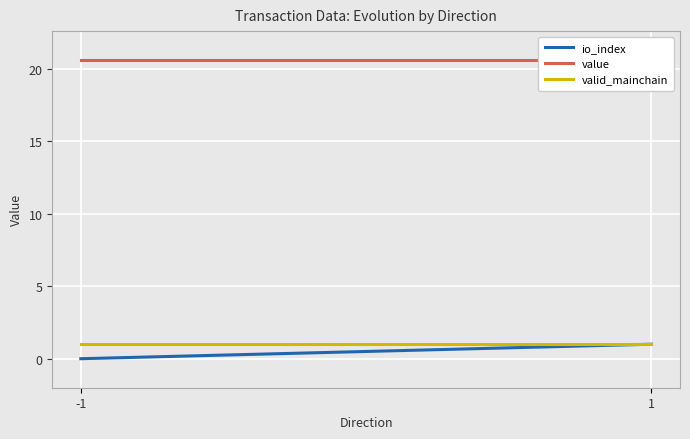

At how many categories does at least one series exceed 16?

2